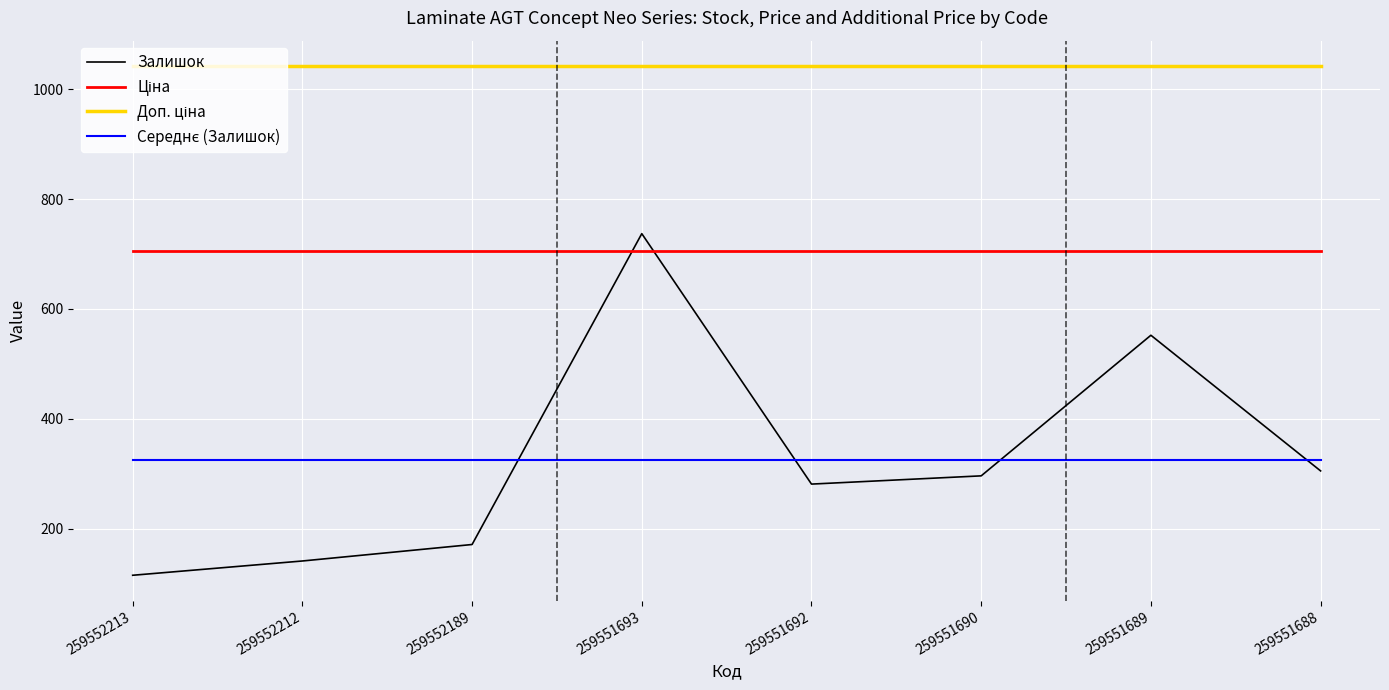

What is the difference between the second highest and second lowest values in the Залишок series?

411.0